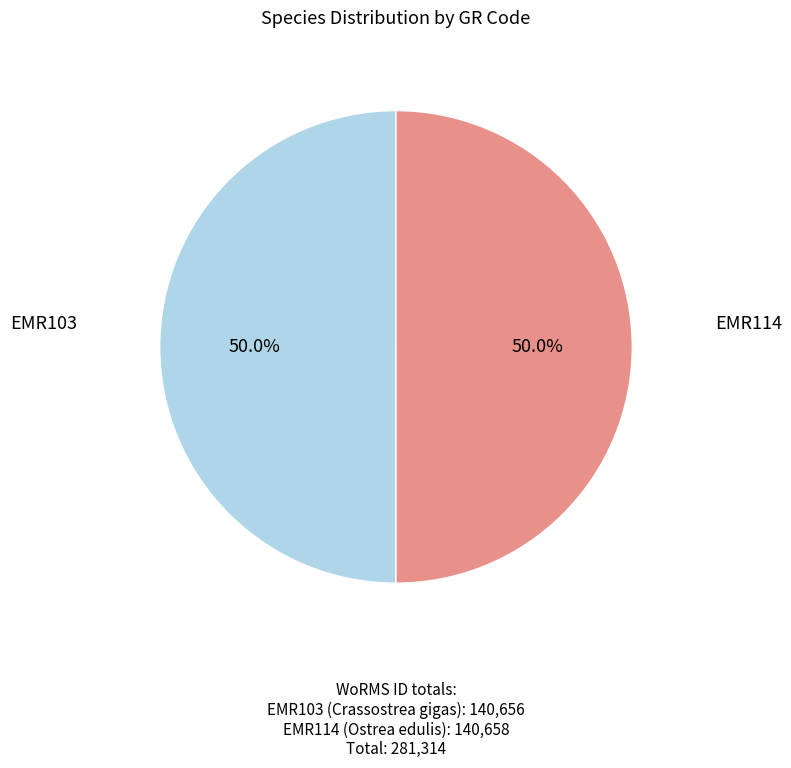

Count the number of slices in the pie.

2